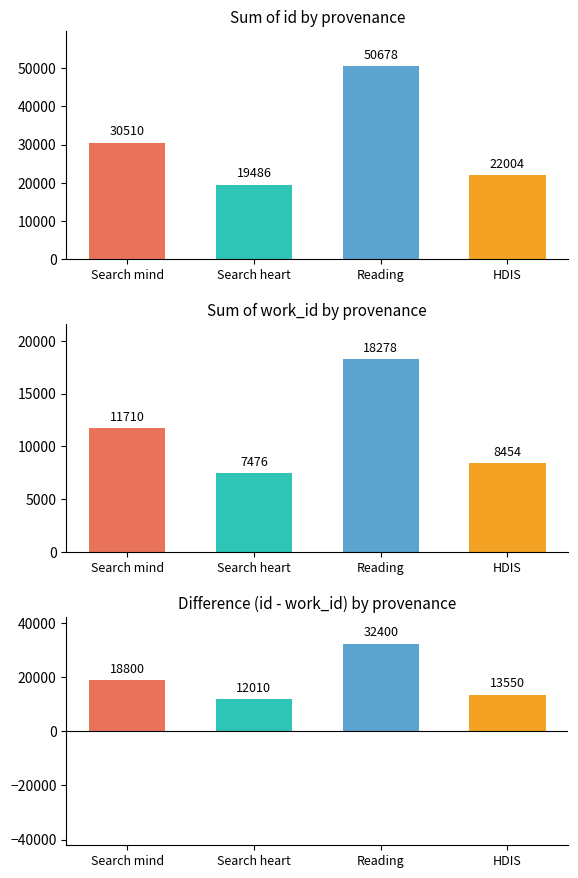

Reading right to left, extract all data points from this chart.

id: 22004	50678	19486	30510
work_id: 8454	18278	7476	11710
id - work_id: 13550	32400	12010	18800